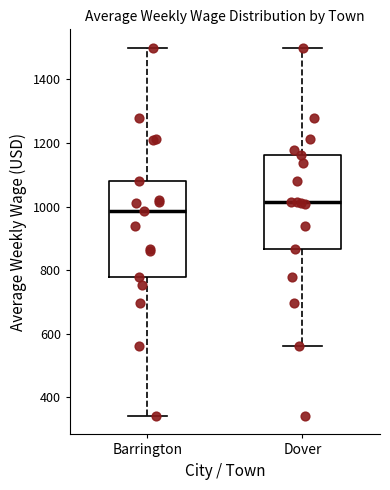

Reading left to right, read every box against the y-axis: the position of its median line, the range the box covers, and the ends of its whiskers. The values are not printed on the chart, so give them approximately, as read against the axis.

Barrington: median 980, box 780 to 1080, whiskers 340 to 1500
Dover: median 1020, box 860 to 1160, whiskers 560 to 1500